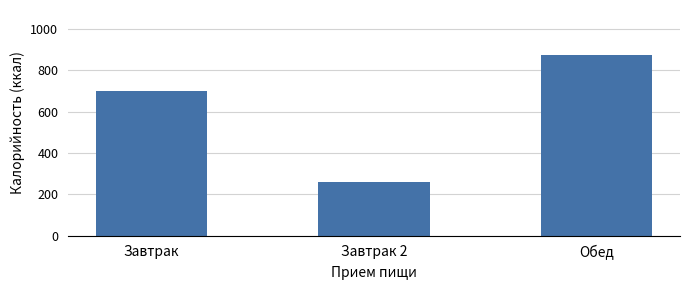

True or false: the data shows 873 at Обед.

True